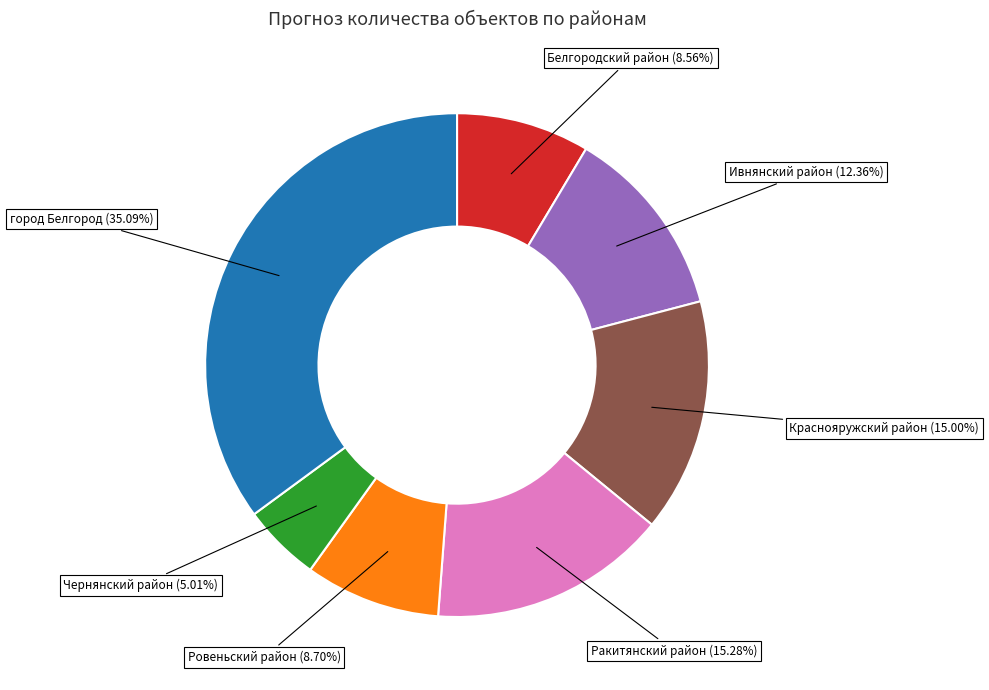

To the nearest percent, what percentage of the pie is Краснояружский район?

15%